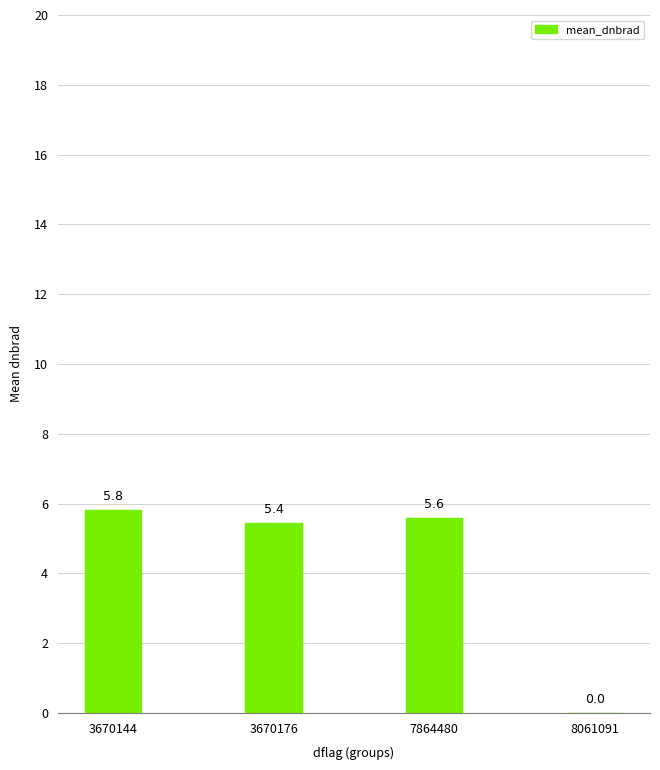

At which category does the chart reach its peak across all series?

3670144